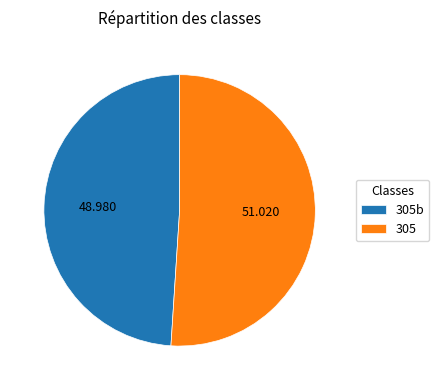

How many slices are in this pie chart?

2